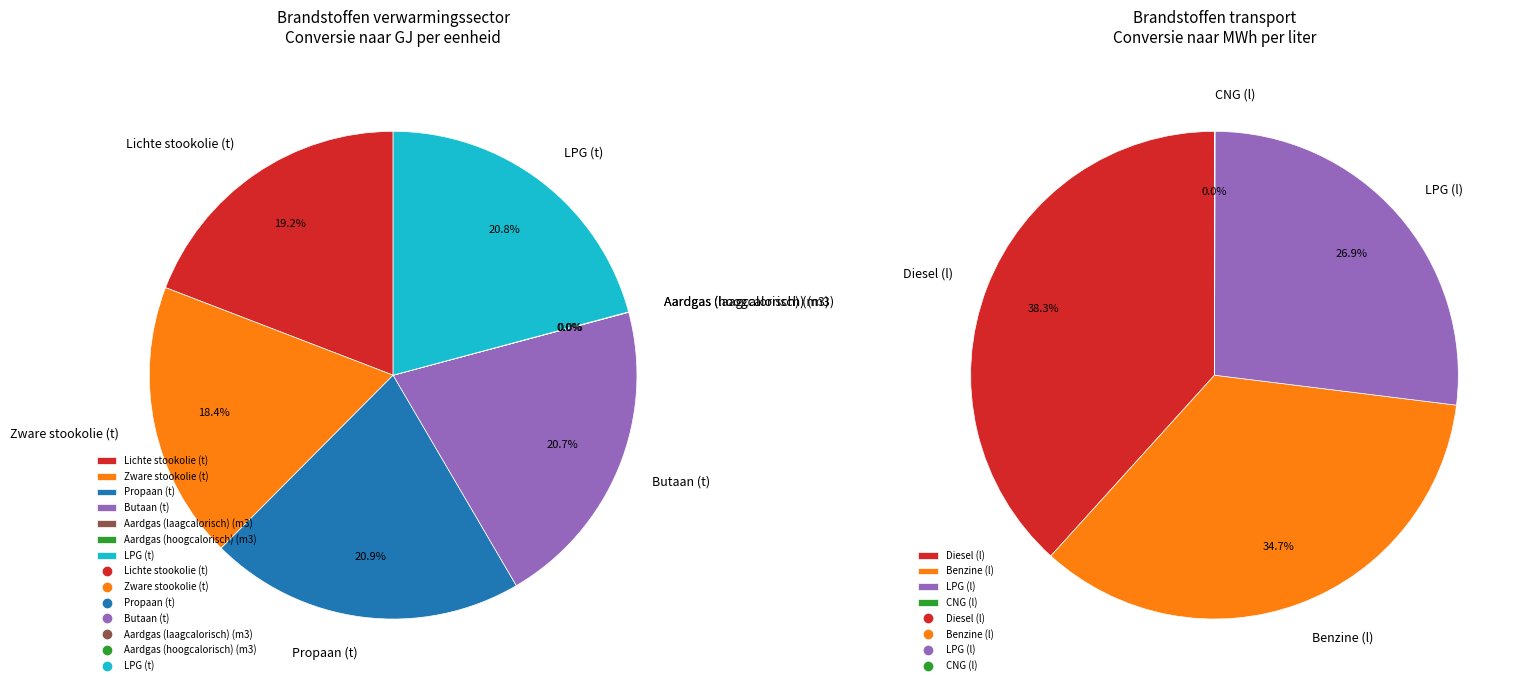

True or false: LPG (t) accounts for 35% of the total.

False